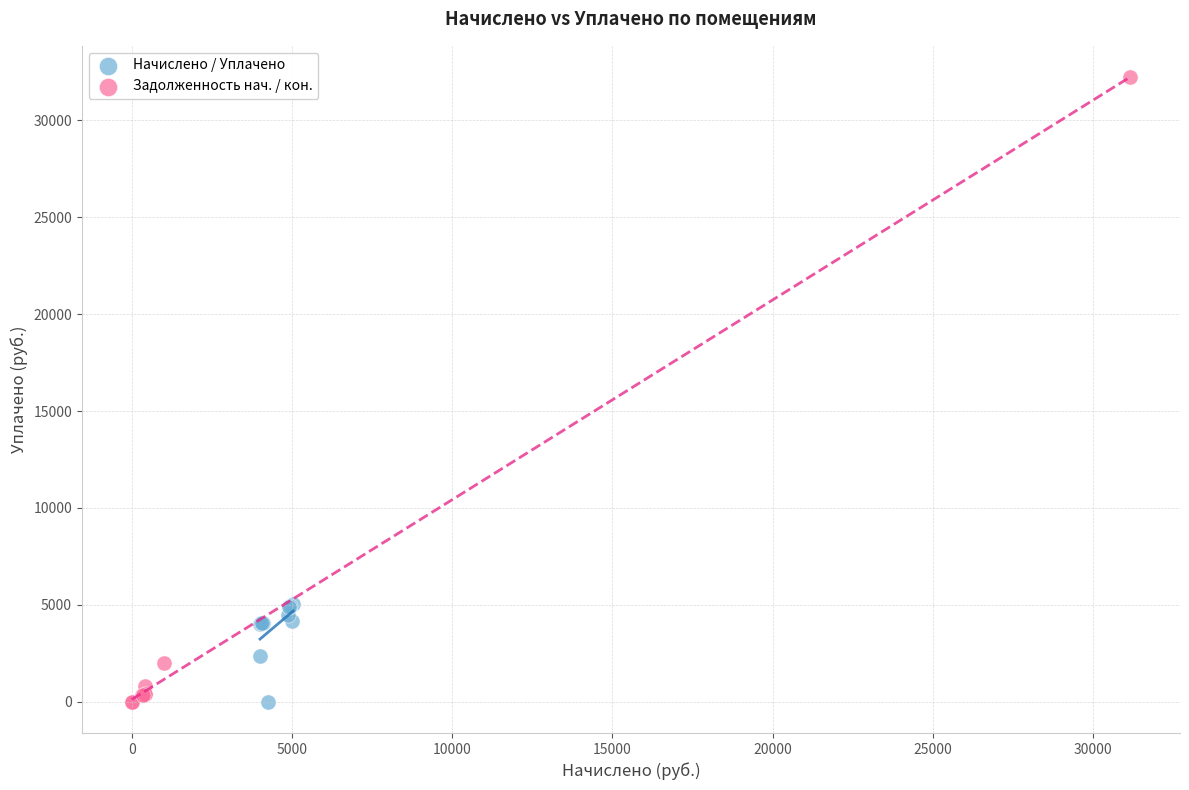

Which series has the largest Y range (max minus min)?

Задолженность нач. / кон.